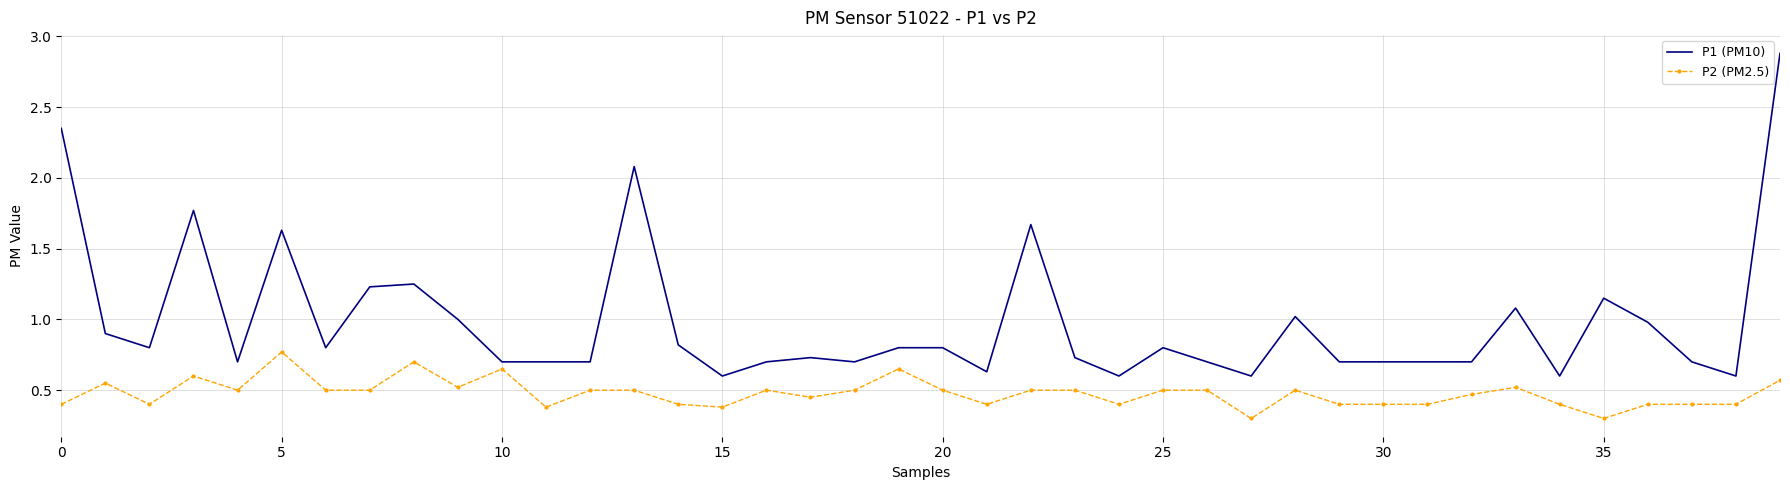

How many series are shown in this chart?

2